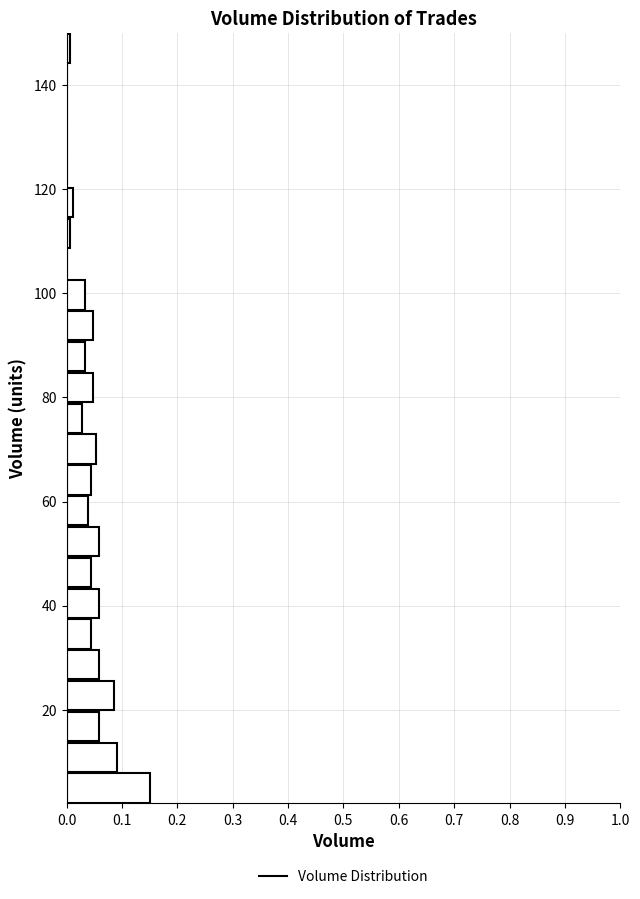

Read against the y-axis, roughly where is the centre of the longest bar?

4